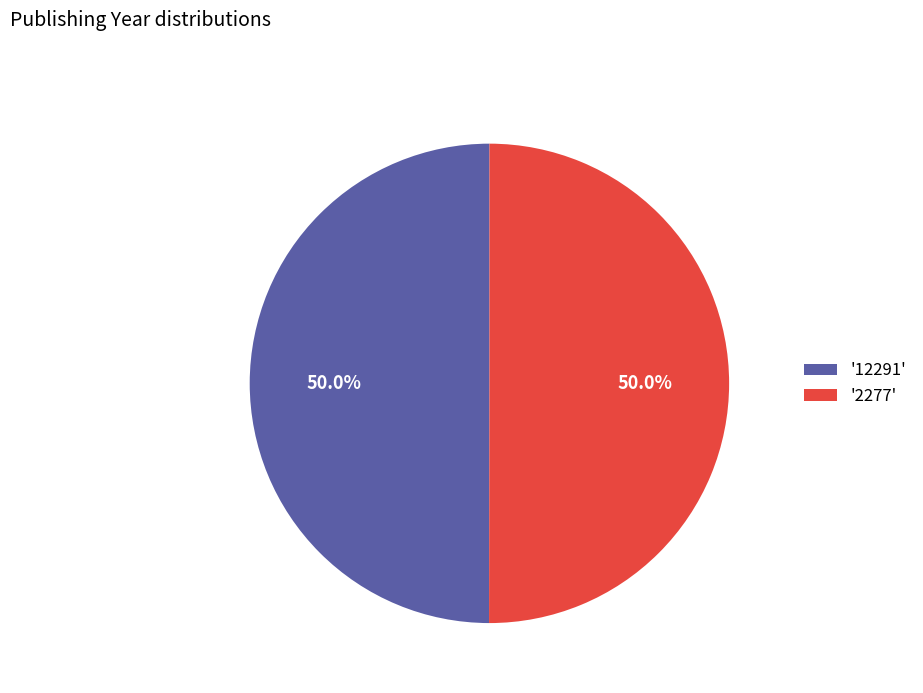

Is the sum of '2277' and '12291' greater than half?

Yes